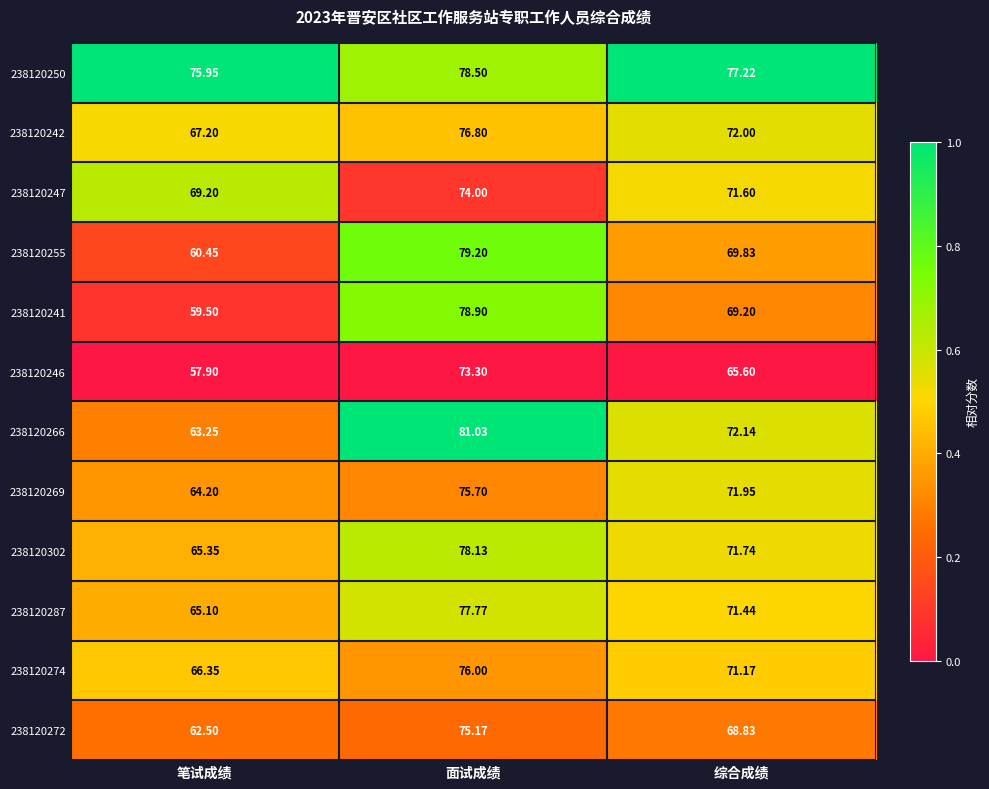

Is the value of 238120287 at 综合成绩 greater than the value of 238120302 at 面试成绩?

No